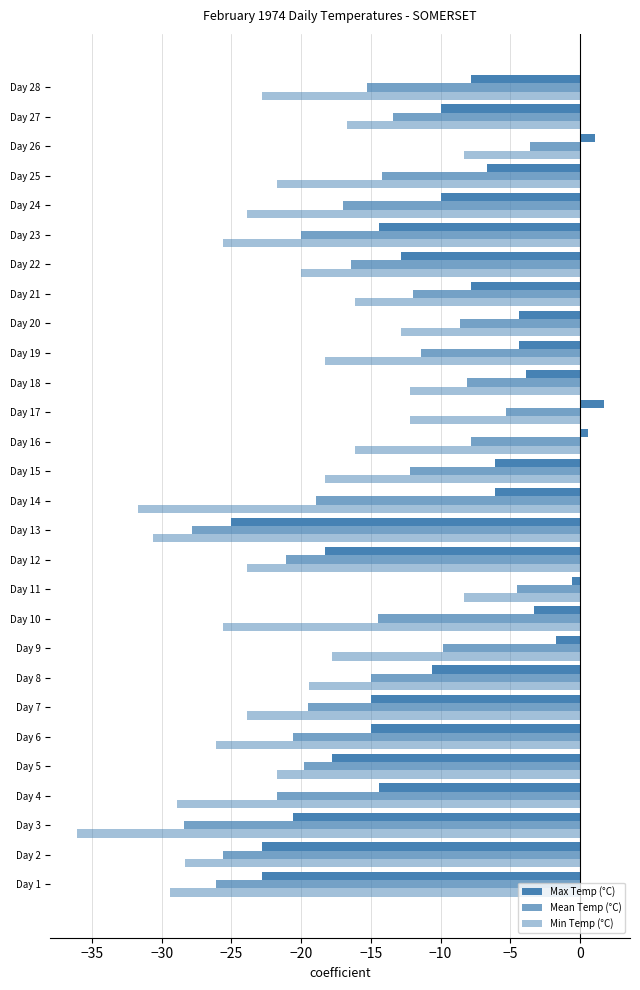

How many data points does each series have?

28